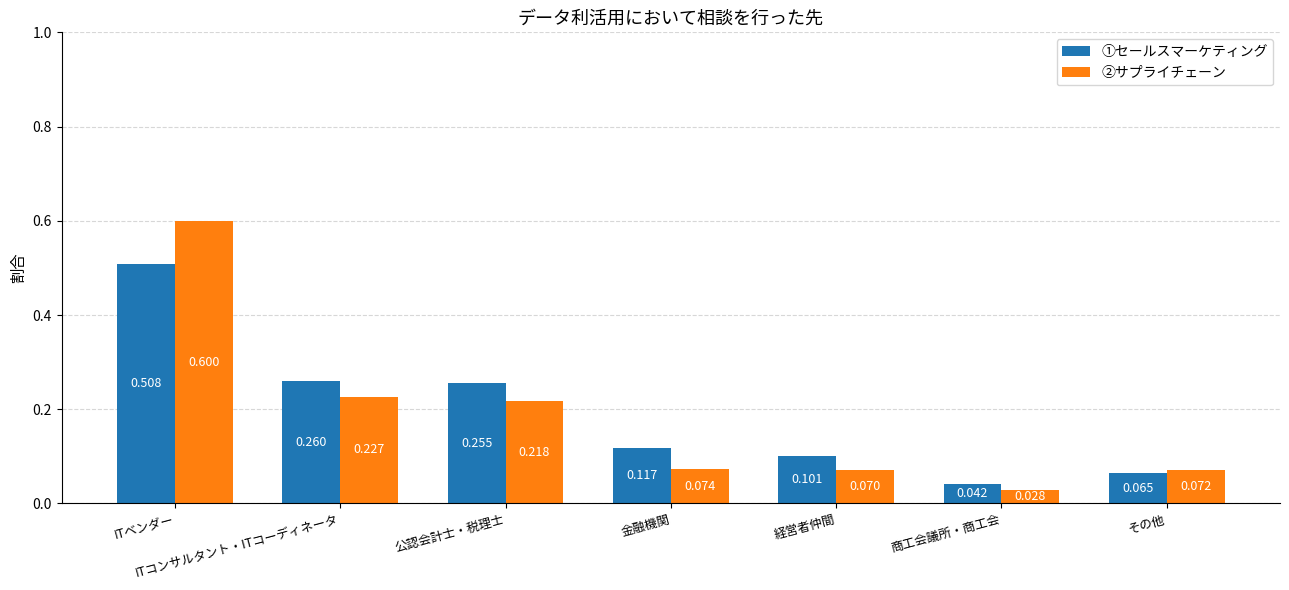

Does the chart contain stacked bars?

No